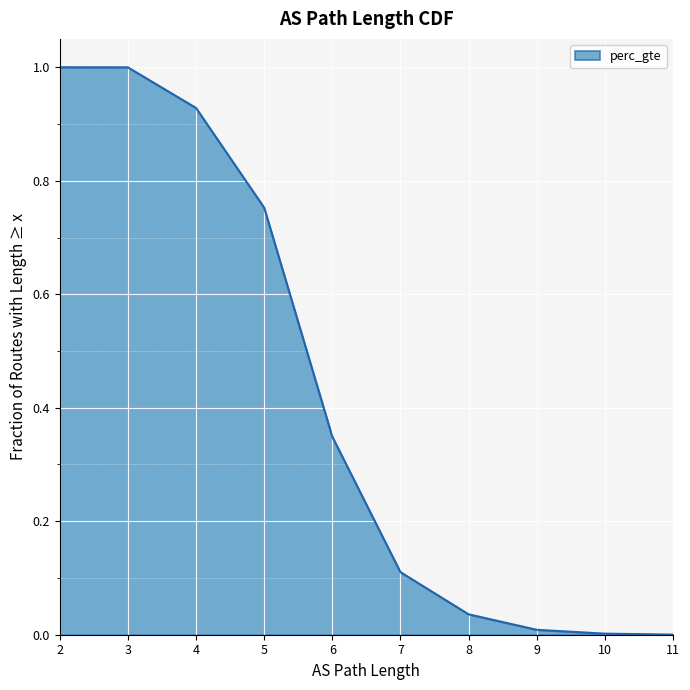

The value at 4 is 0.9. True or false?

True